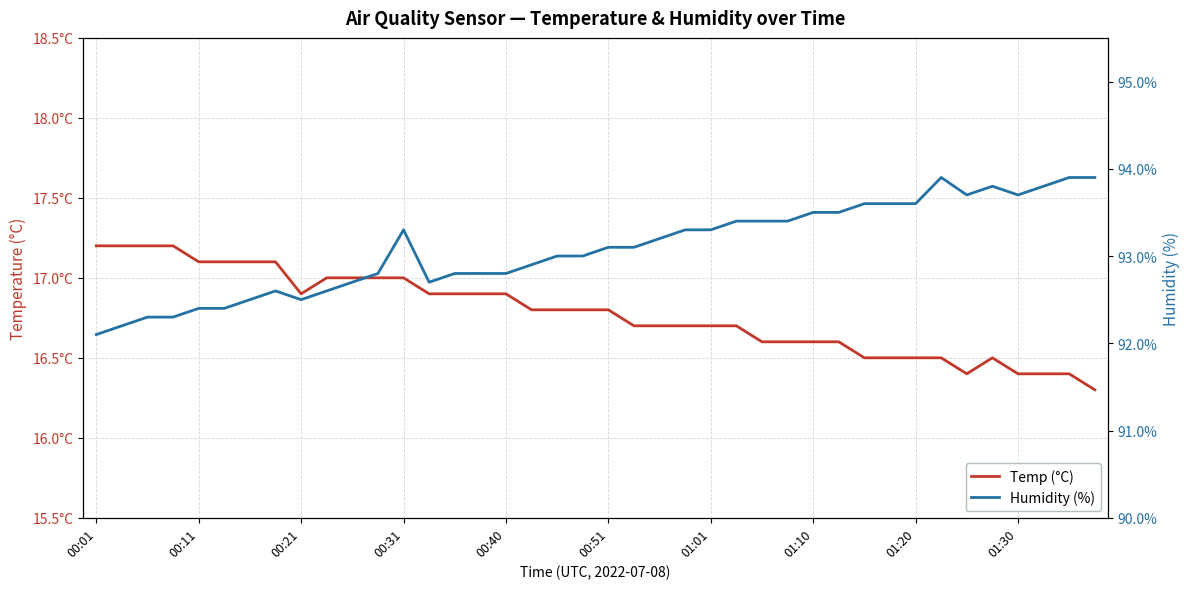

True or false: Humidity (%) and Temp (°C) cross at least once.

False